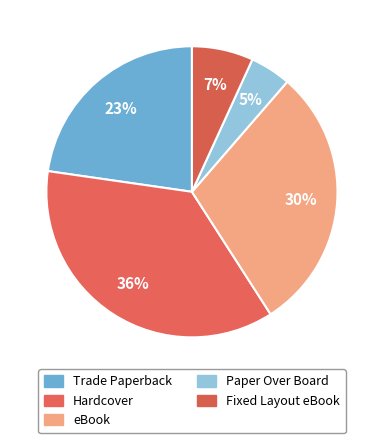

Does Hardcover represent more than half of the total?

No